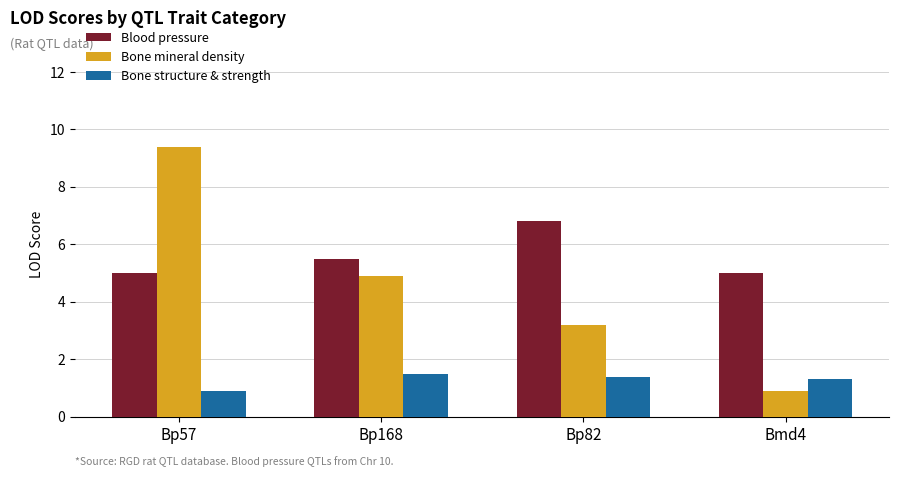

True or false: Bone mineral density has a value of 12.7 at Bp57.

False